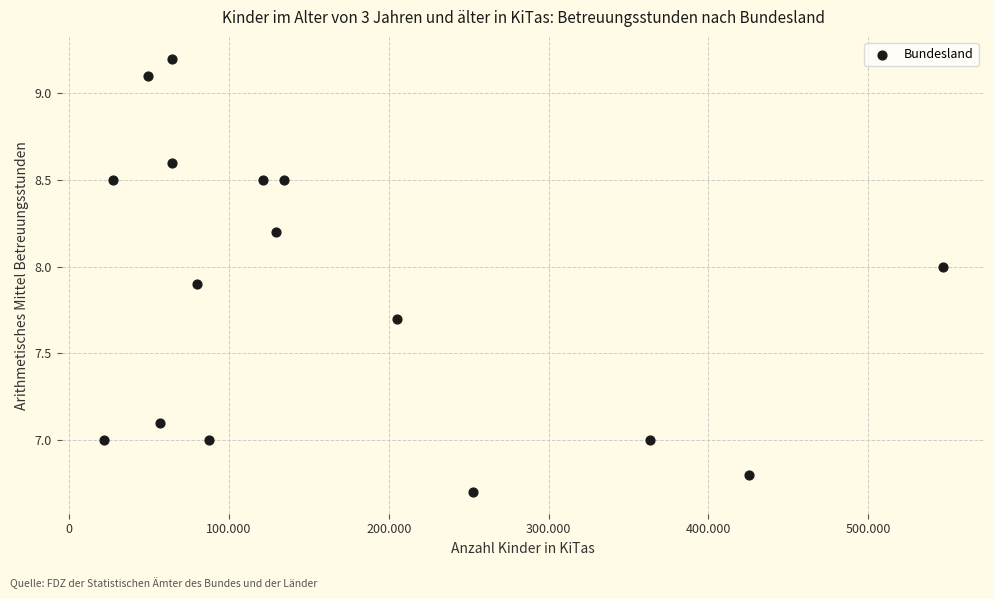

What is the range of Y values (max minus min)?

2.5